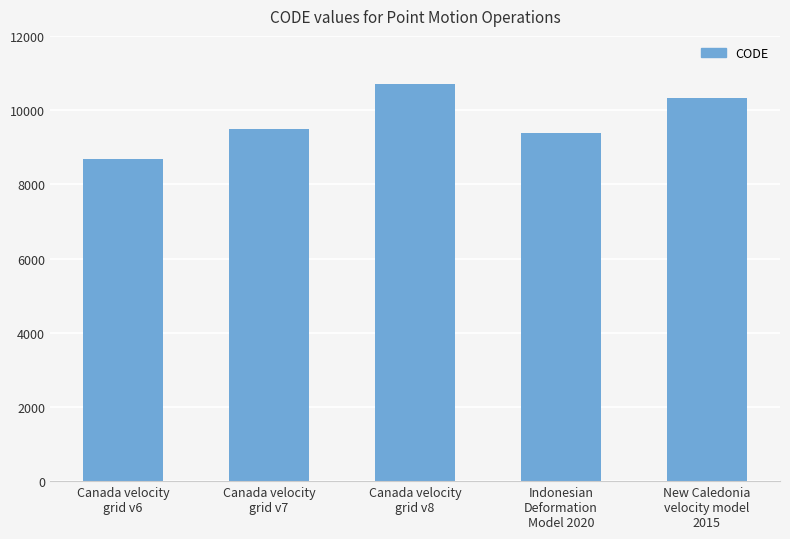

Reading left to right, extract all data points from this chart.

8676	9483	10707	9375	10323